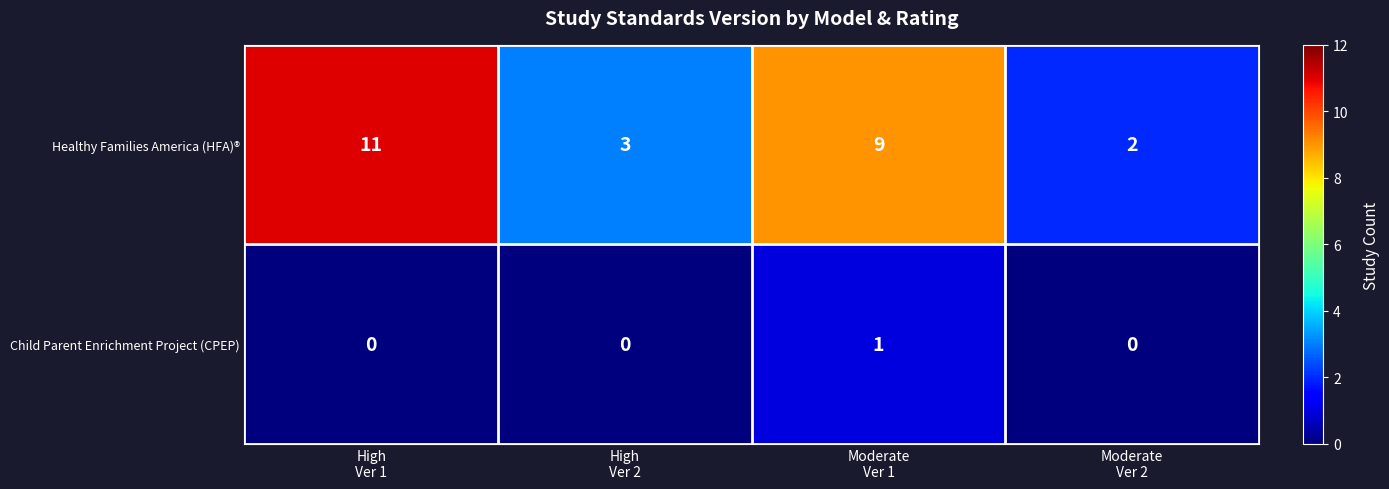

Rank the series at Moderate
Ver 1 from lowest to highest value.

Child Parent Enrichment Project (CPEP), Healthy Families America (HFA)®